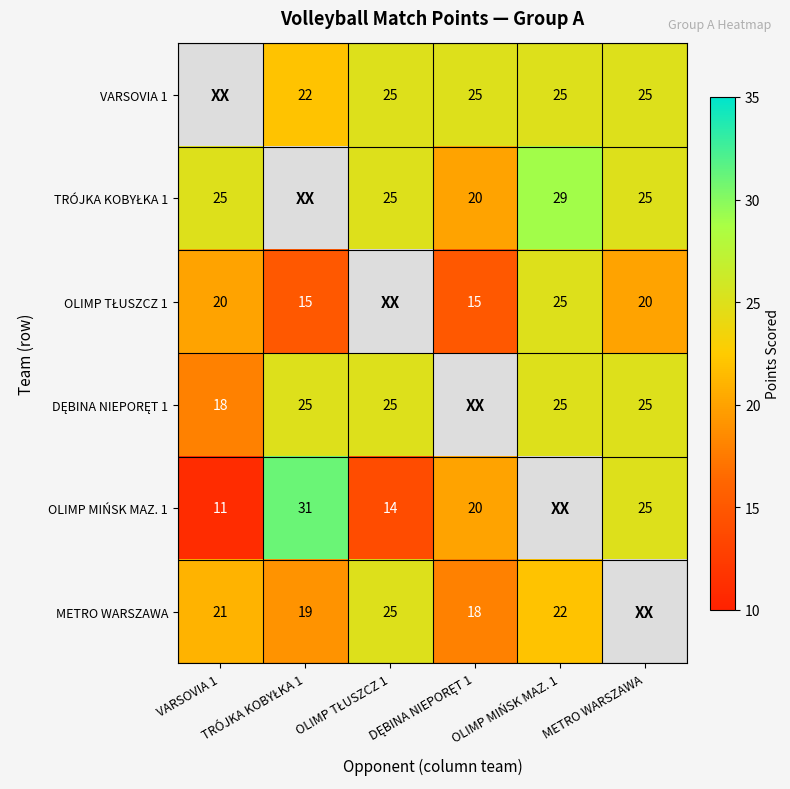

What is the sum of all VARSOVIA 1 values?

122